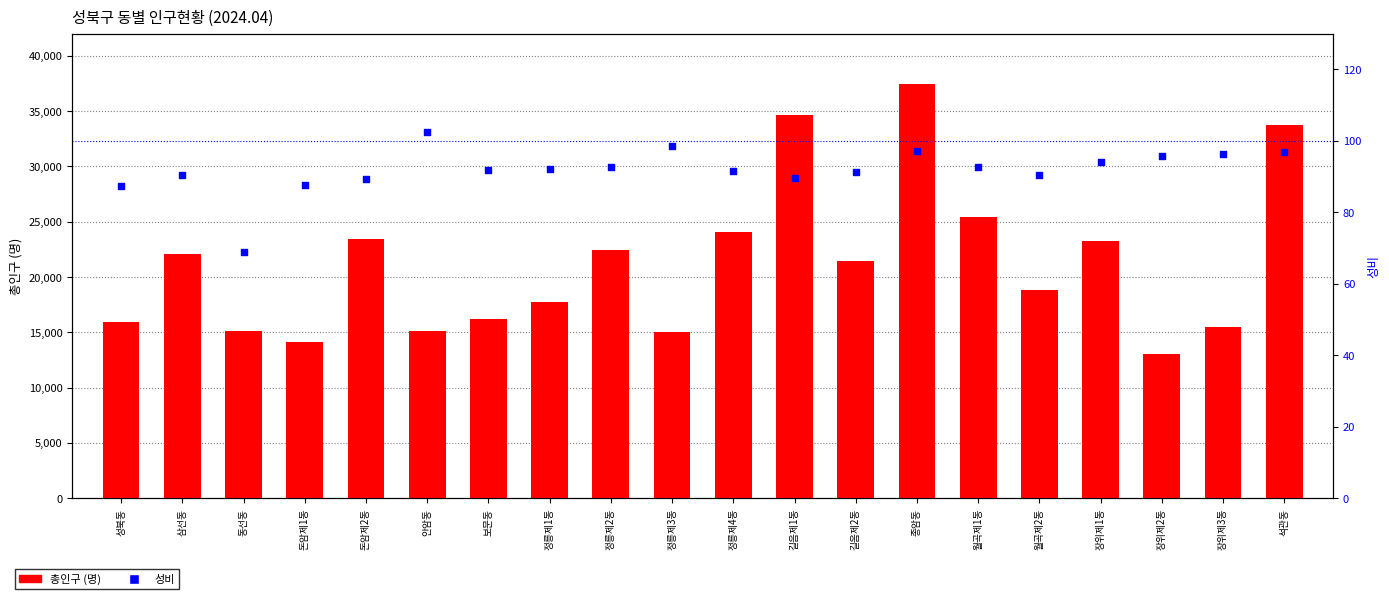

At which category is the sum across all series the highest?

종암동